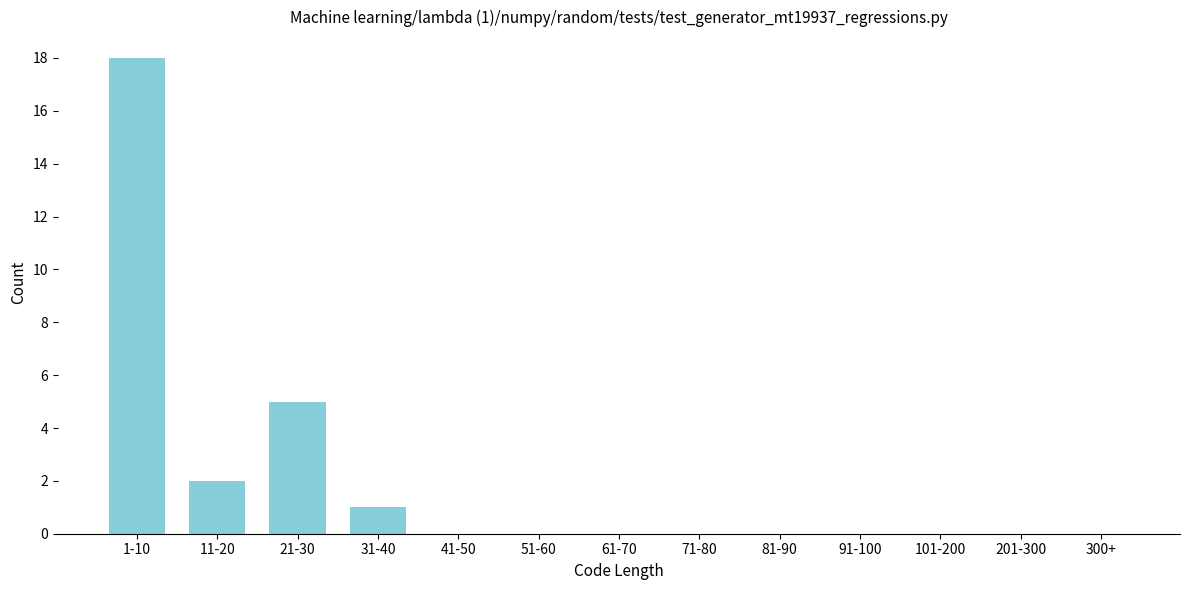

Reading left to right, list all the values displayed in this chart.

1-10=18	11-20=2	21-30=5	31-40=1	41-50=0	51-60=0	61-70=0	71-80=0	81-90=0	91-100=0	101-200=0	201-300=0	300+=0